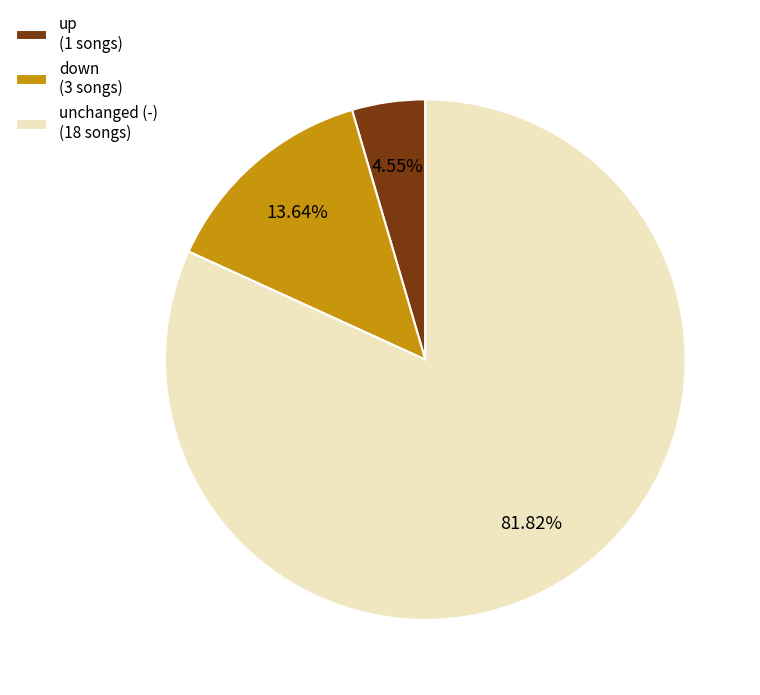

To the nearest percent, what is the difference between the largest and smallest slice percentages?

77%